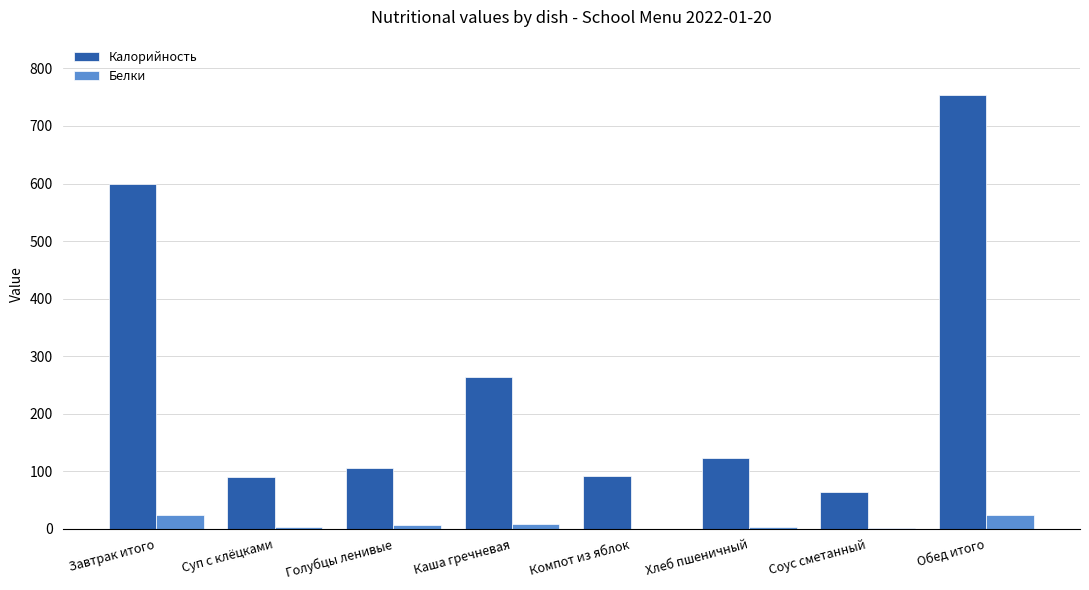

How many groups of bars are there?

8